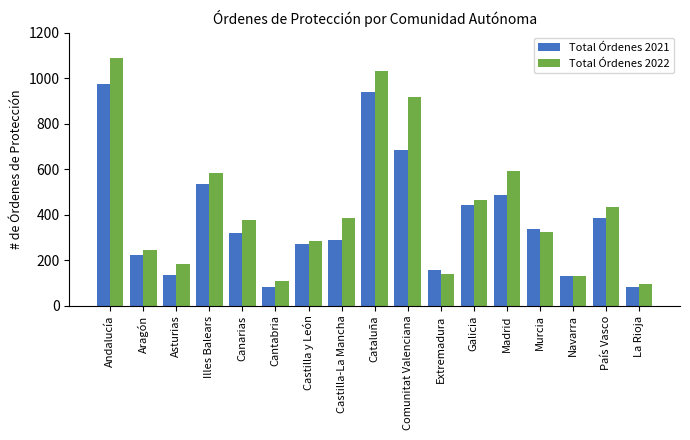

What is the lowest value of the Total Órdenes 2021 series?

82